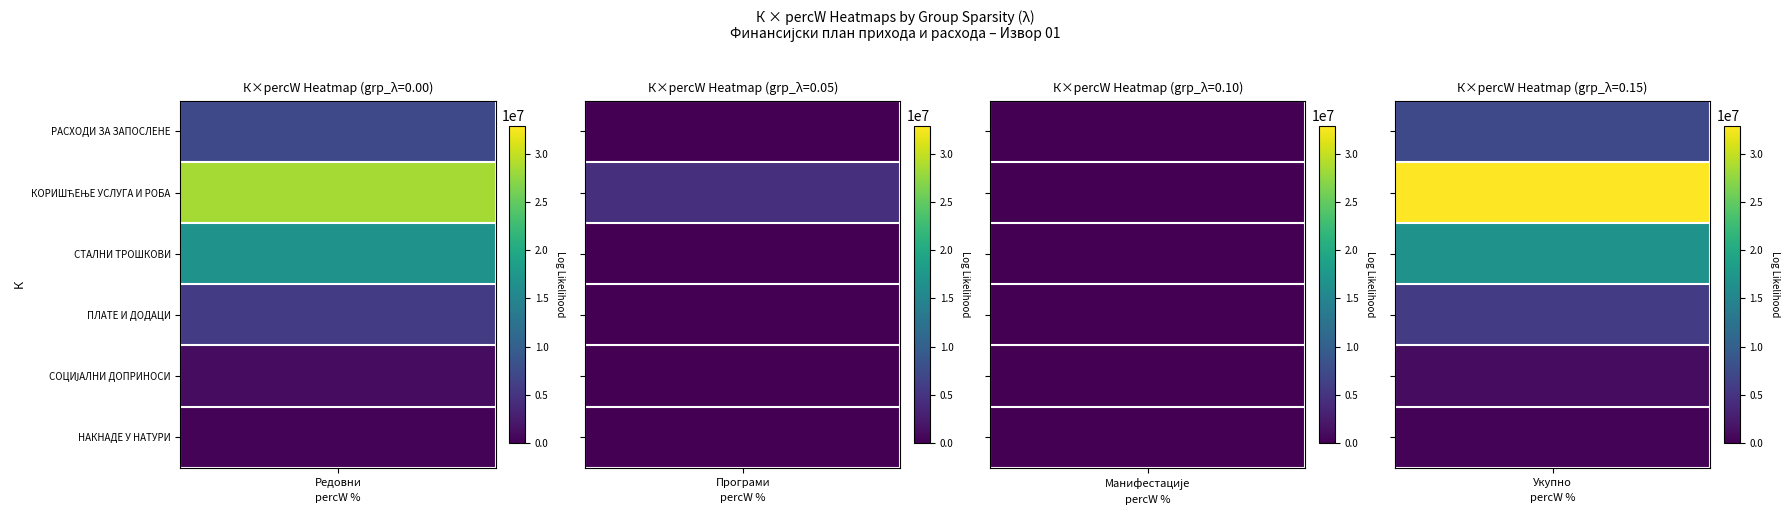

Where does the Редовни series first go above 7251100?

КОРИШЋЕЊЕ УСЛУГА И РОБА